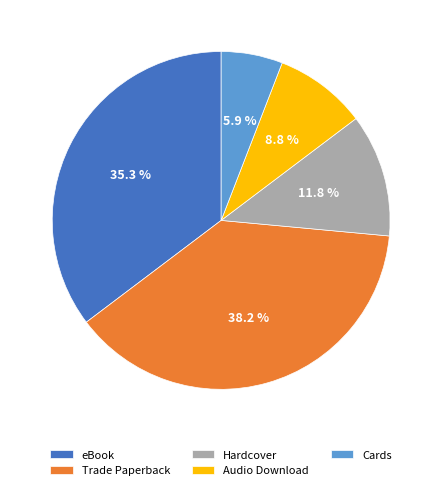

Count the number of slices in the pie.

5